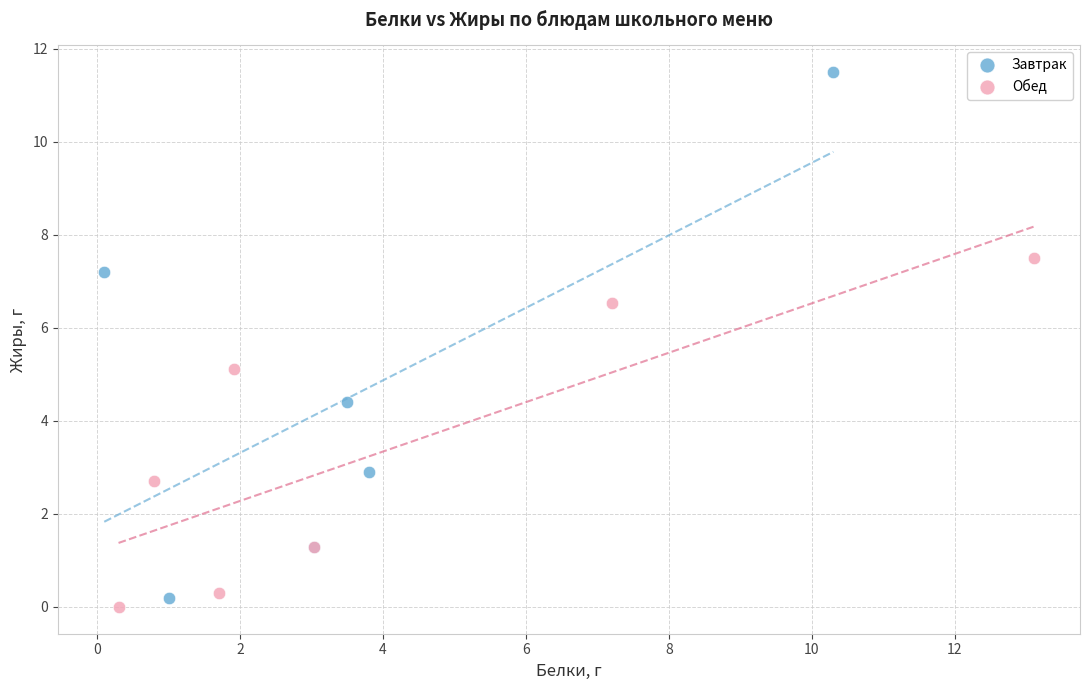

Which series reaches the maximum Y coordinate?

Завтрак